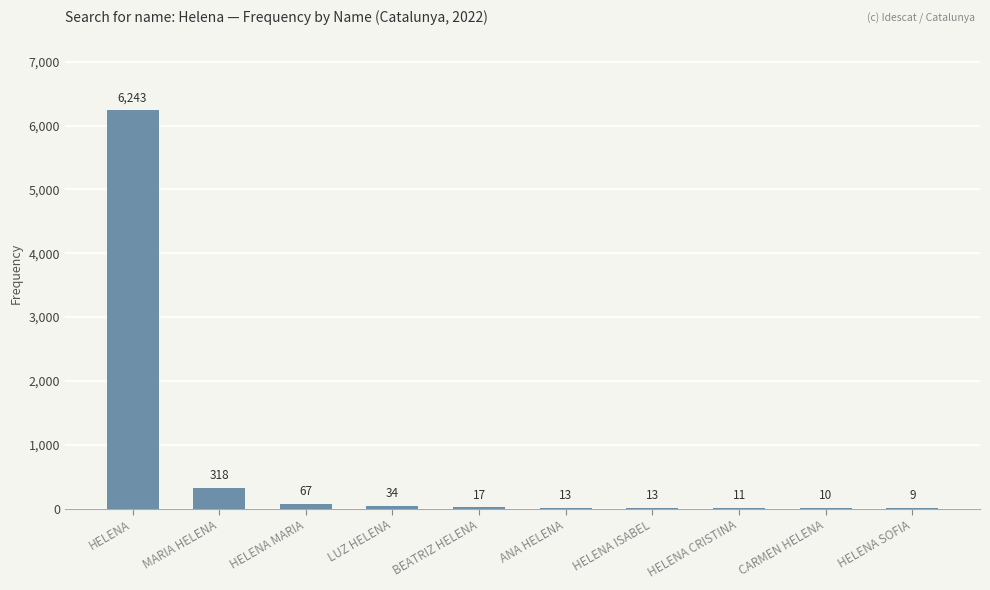

At which category does the chart reach its peak across all series?

HELENA